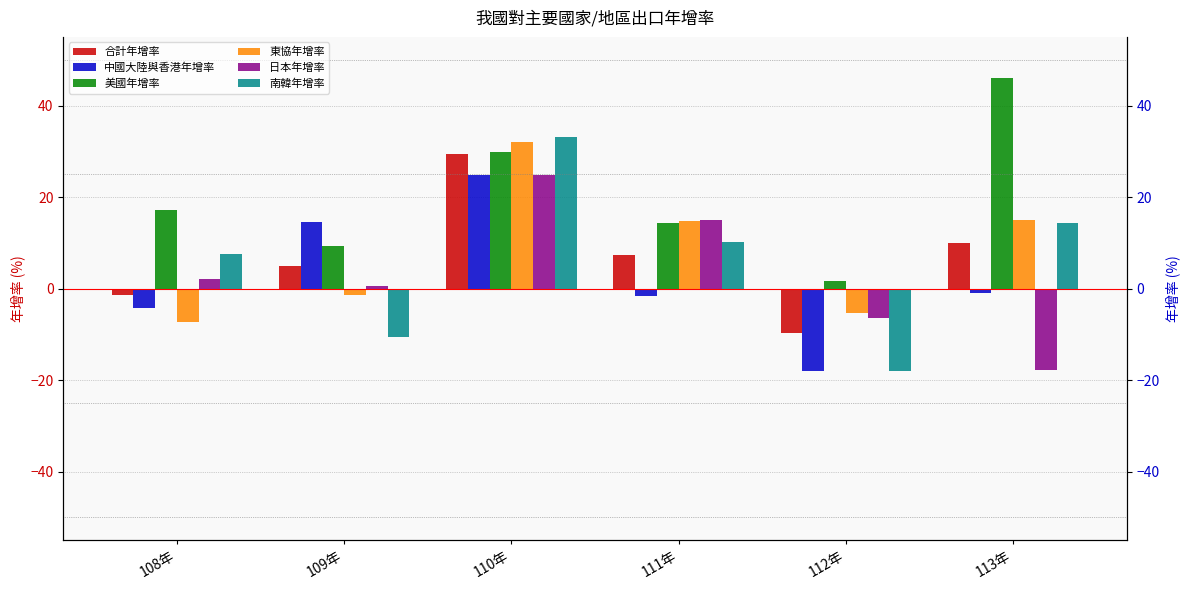

Where does the 美國年增率 series first go above 17?

108年